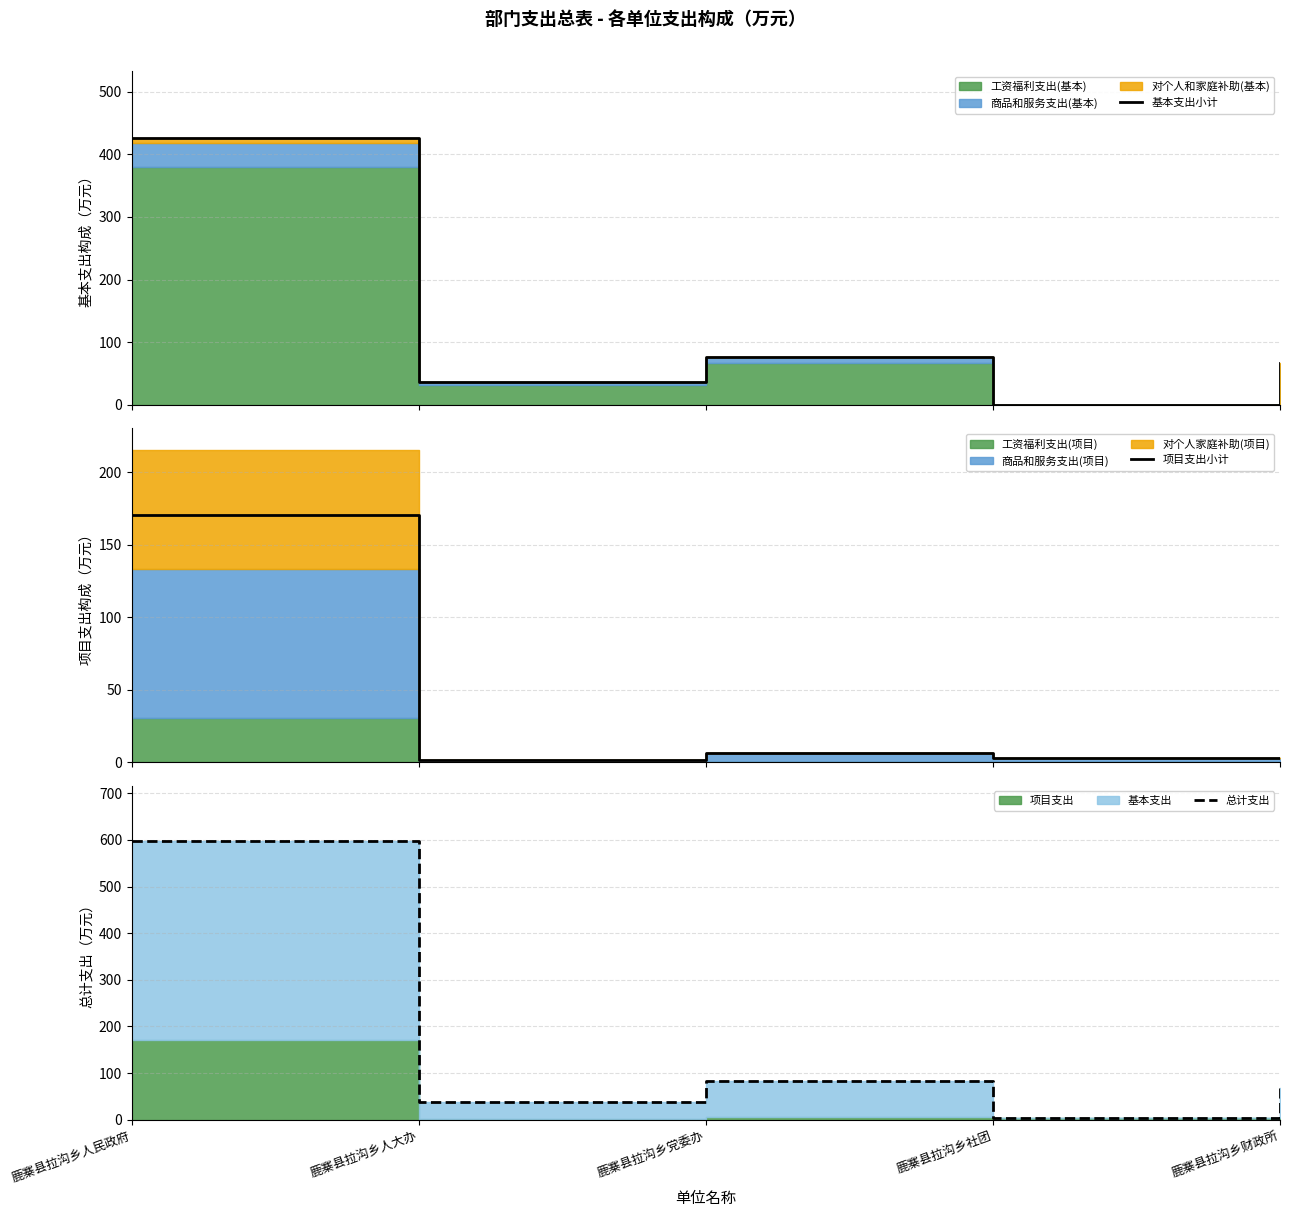

The value of 总计支出 at 鹿寨县拉沟乡人民政府 is 932.6. True or false?

False